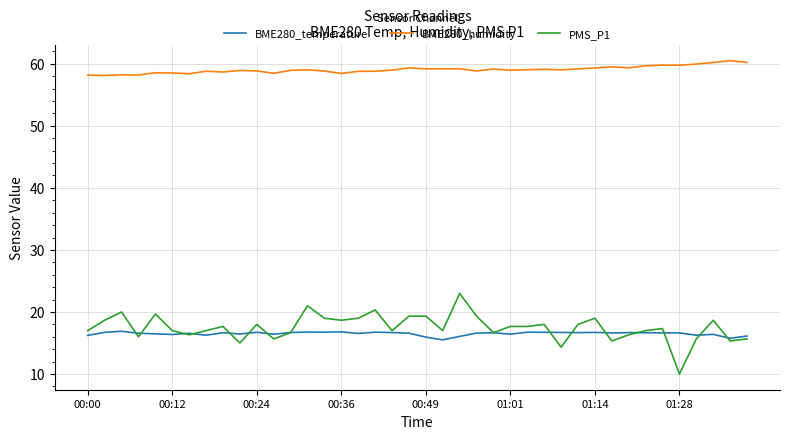

Rank the series by their maximum value, from lowest to highest.

BME280_temperature, PMS_P1, BME280_humidity